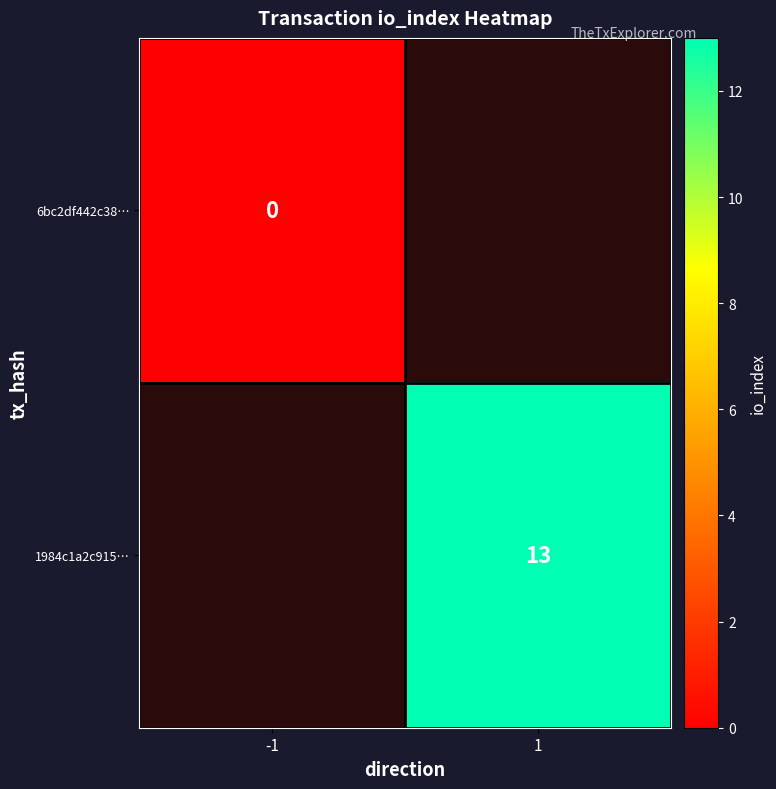

How many data points does each series have?

2